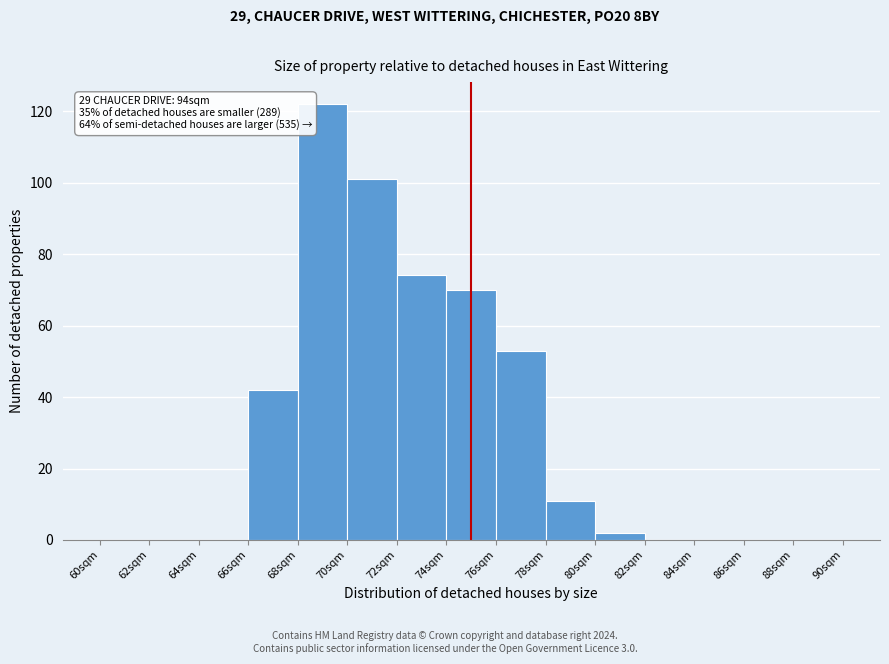

Which range on the x-axis has the tallest bar?

68 to 70